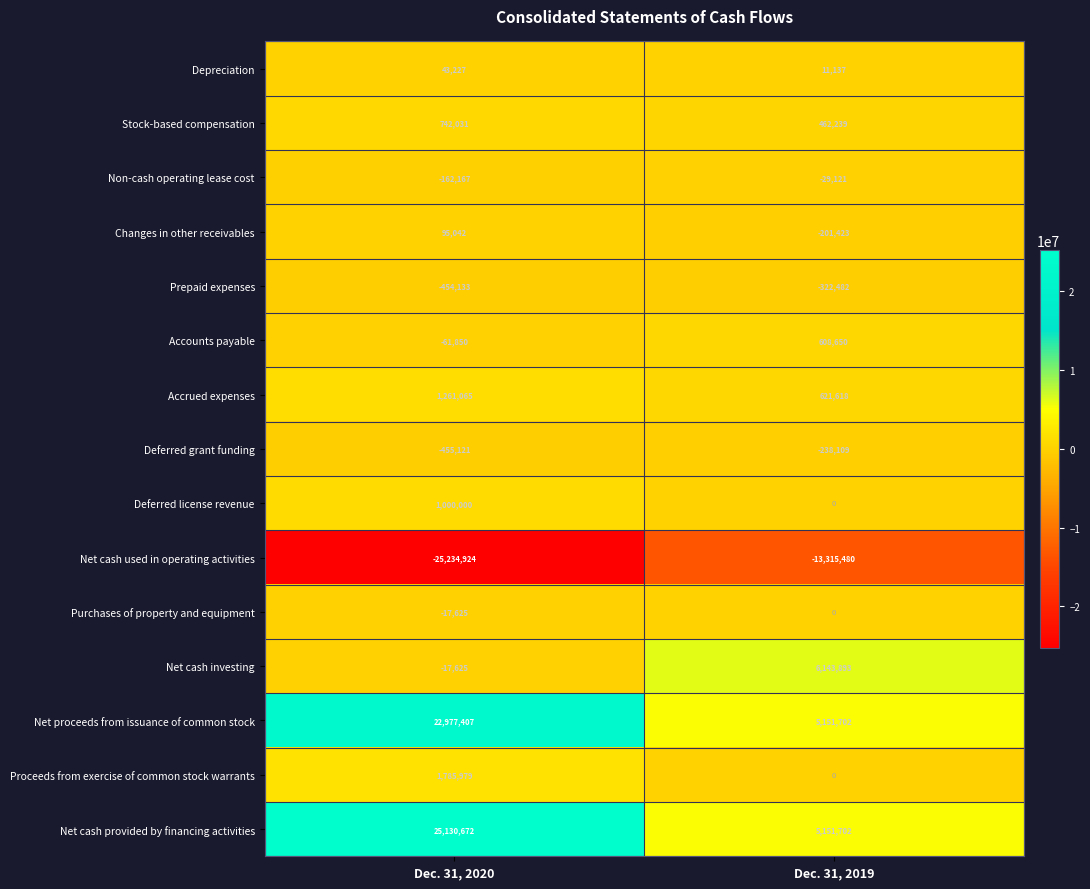

The value of Deferred grant funding at Dec. 31, 2019 is -87049. True or false?

False